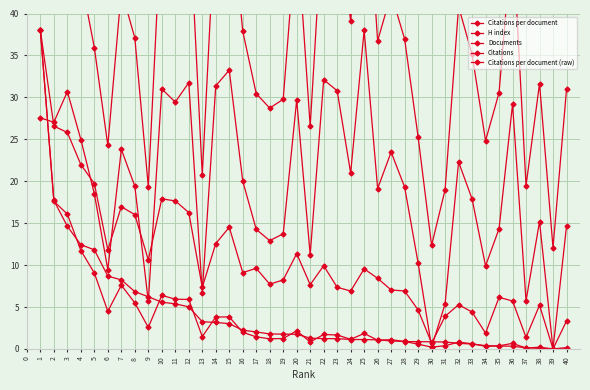

How many categories are shown in the chart?

40